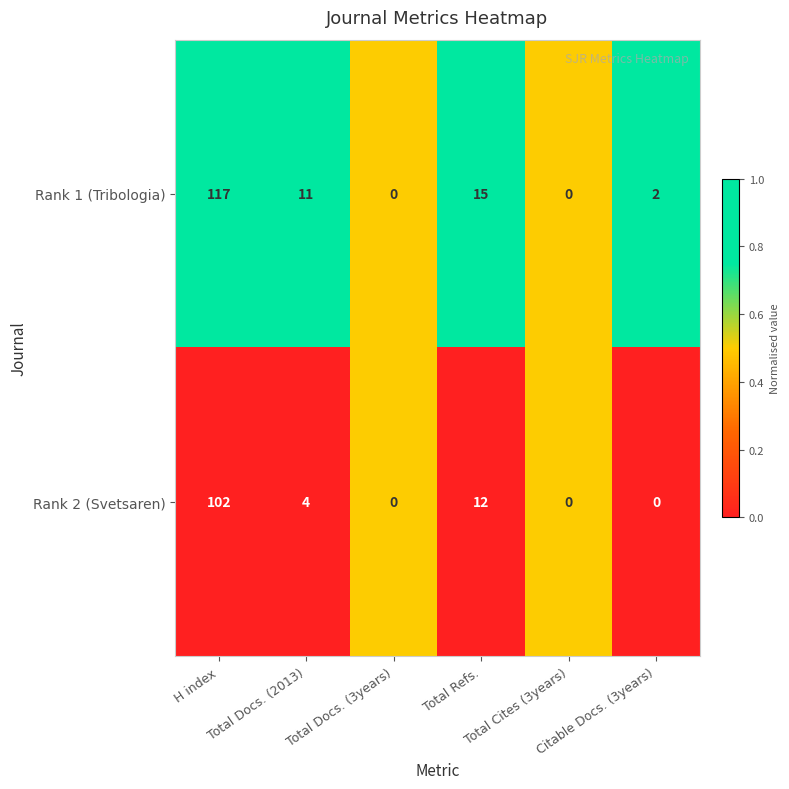

Rank the series by their average value, from highest to lowest.

Rank 1 (Tribologia), Rank 2 (Svetsaren)